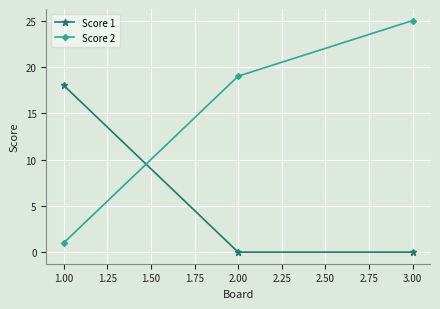

What are all the series names shown in the legend?

Score 1, Score 2